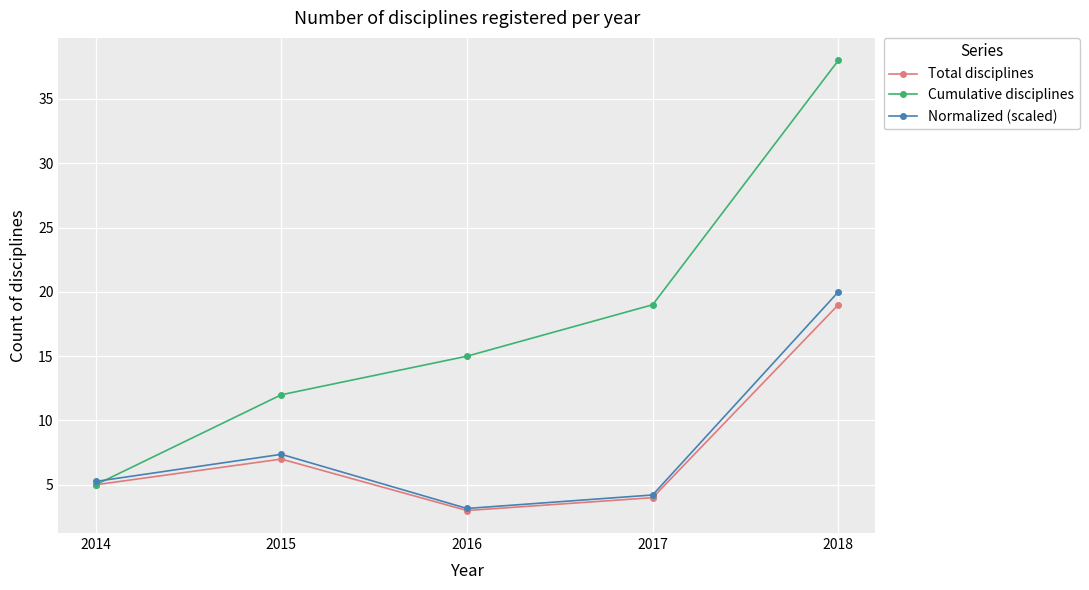

How many data points in Normalized (scaled) are less than 5?

2